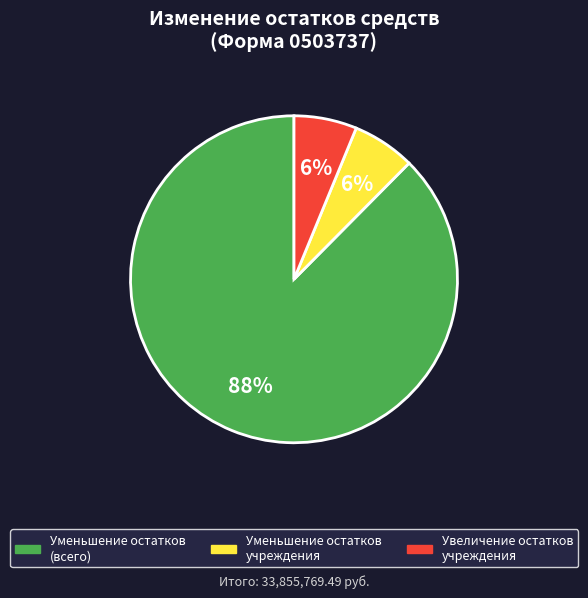

To the nearest percent, what is the average slice percentage?

33%